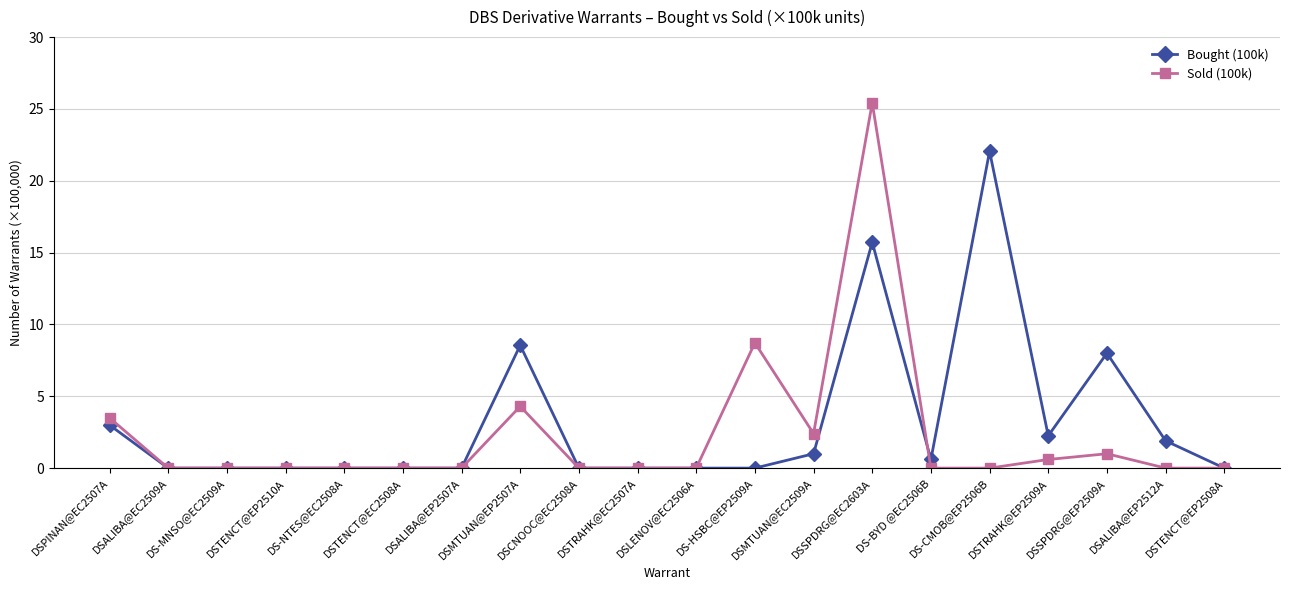

What are all the series names shown in the legend?

Bought (100k), Sold (100k)